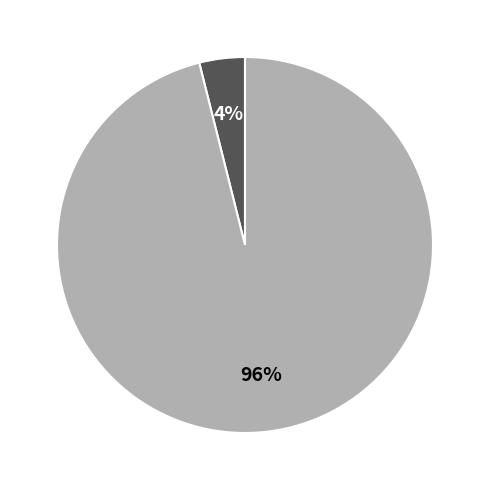

Does any single category account for the majority?

Yes